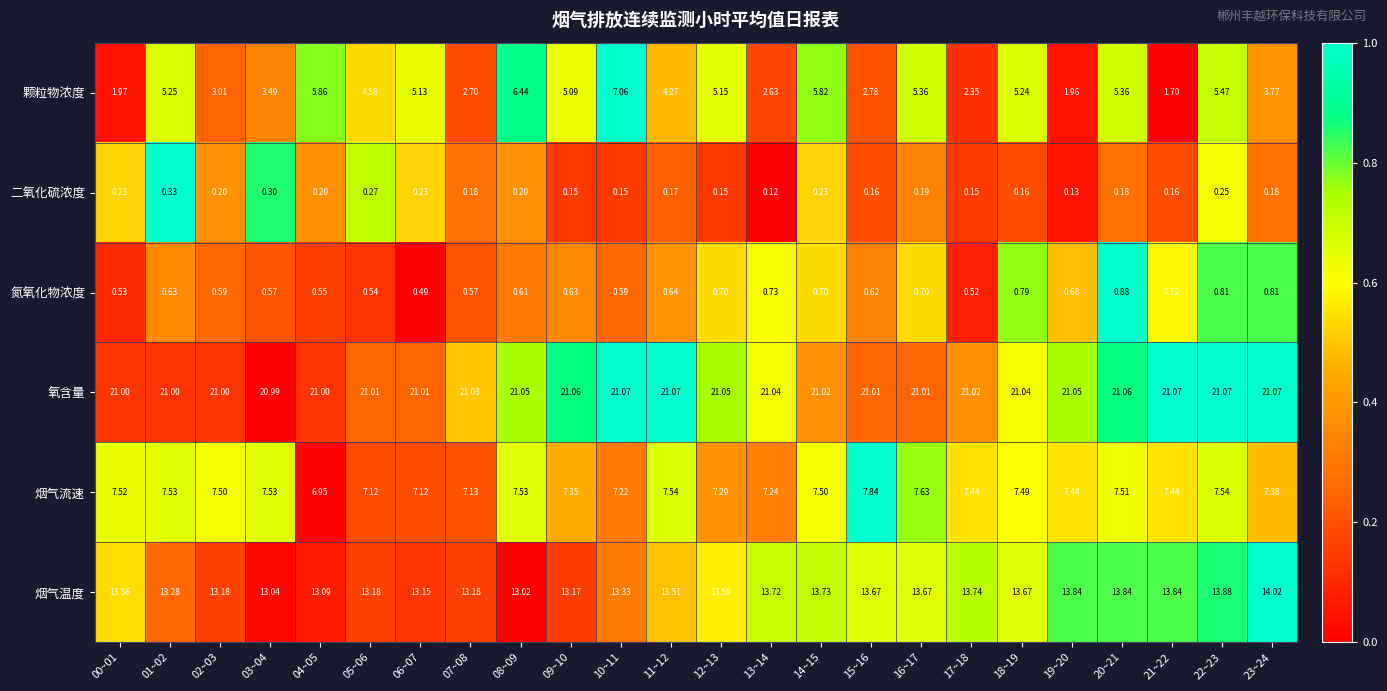

Which series has the largest range (max minus min)?

颗粒物浓度